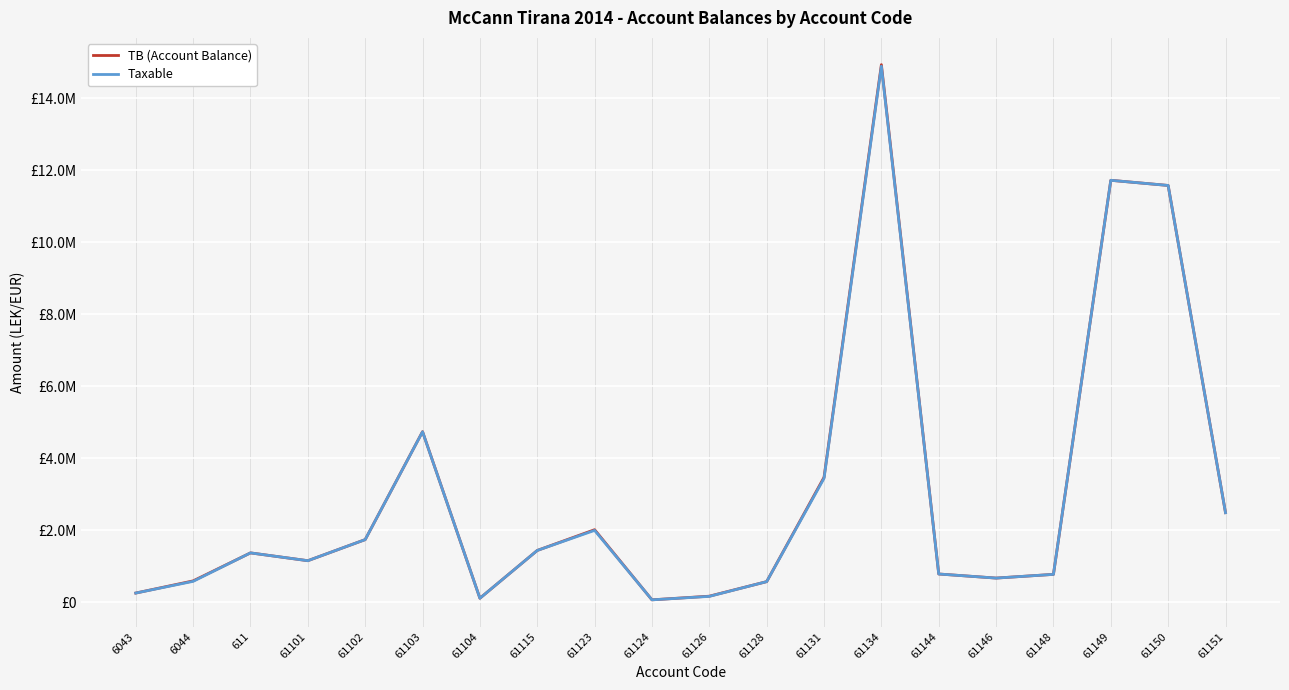

What are all the series names shown in the legend?

TB (Account Balance), Taxable